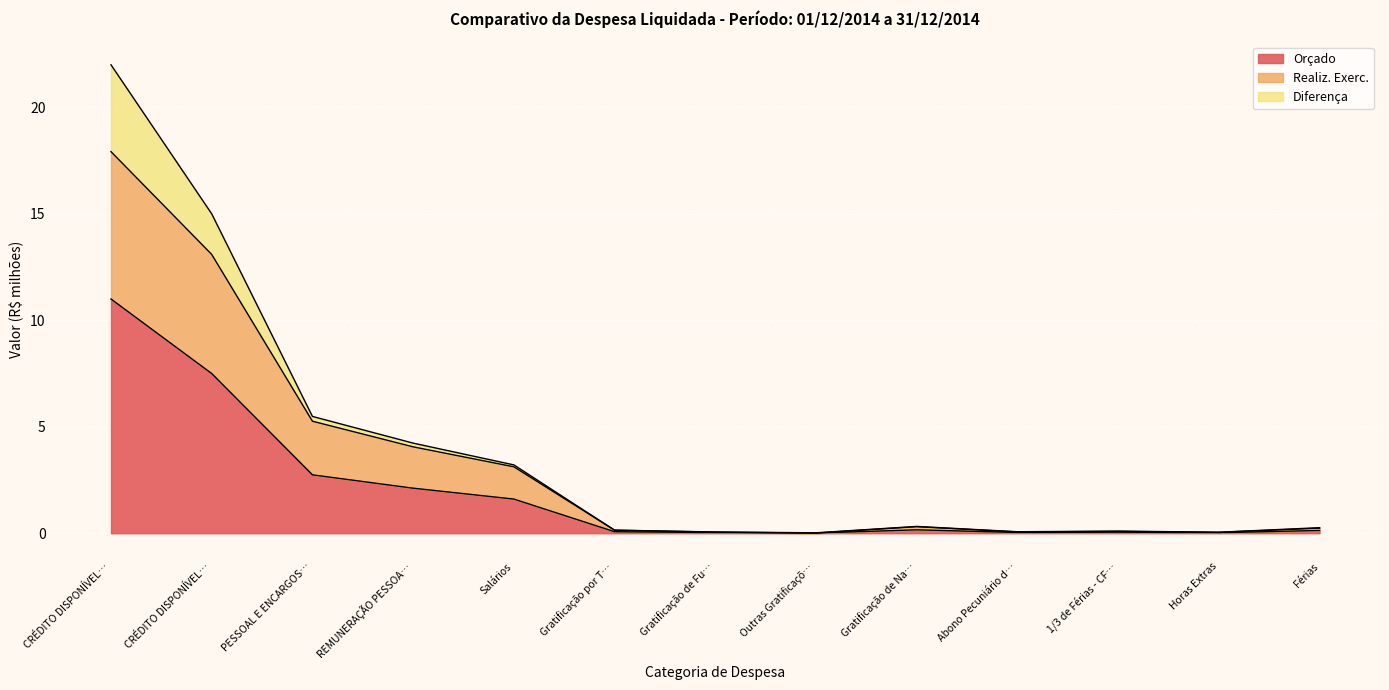

Does the chart display data point markers on the line(s)?

No